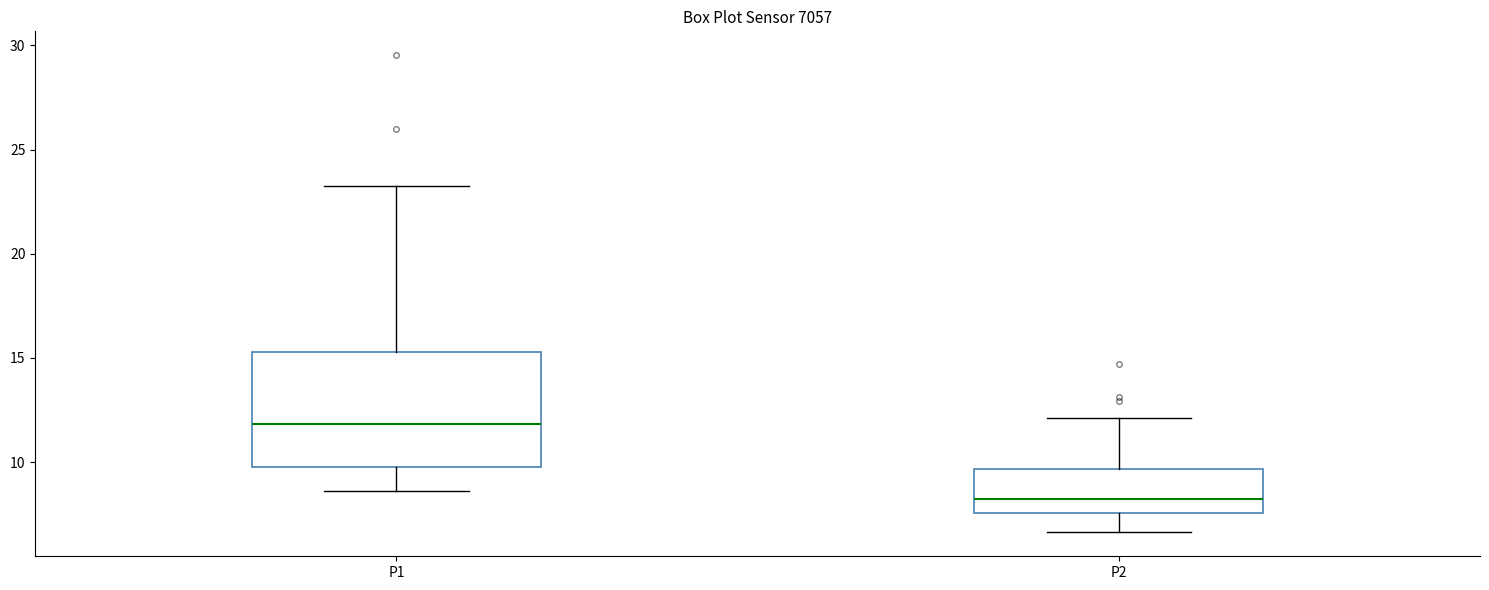

Reading left to right, transcribe this box plot: for each box, give where its median line is, the range the box spans, and where its two whiskers end, as read against the y-axis. The values are not printed on the chart, so give them approximately, as read against the axis.

P1: median 12.0, box 10.0 to 15.5, whiskers 8.5 to 23.5
P2: median 8.0, box 7.5 to 9.5, whiskers 6.5 to 12.0